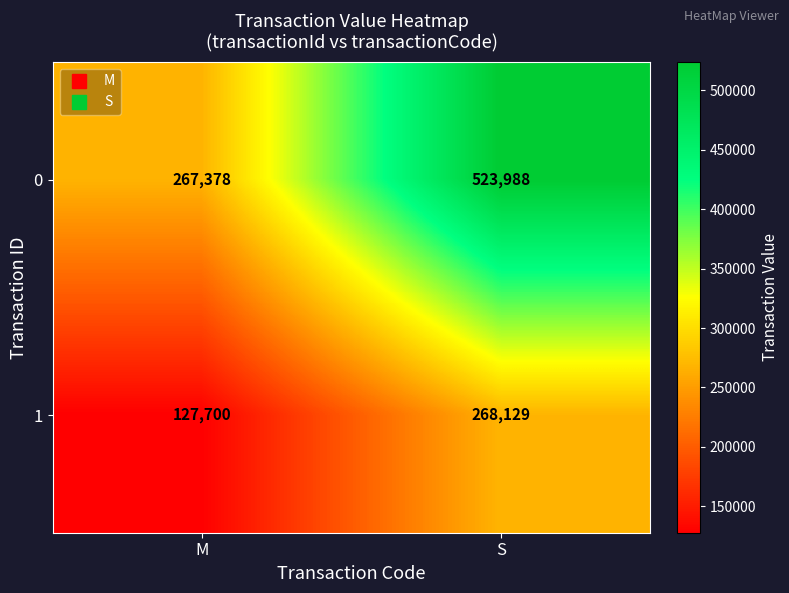

List the series in order of their overall mean, highest first.

0, 1